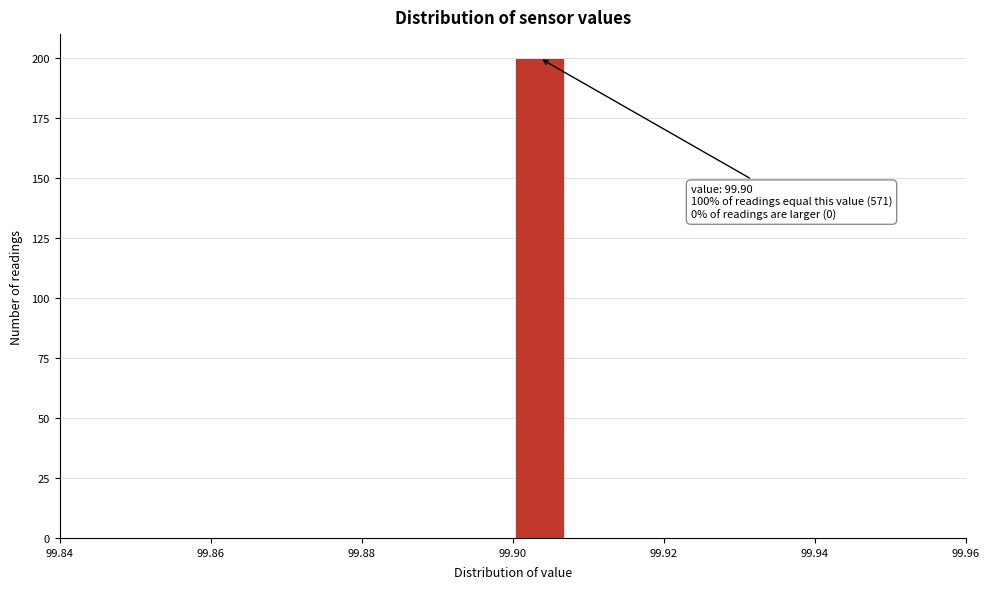

Around what value on the x-axis is the tallest bar? Give the approximate position of its centre, as read against the axis.

99.904